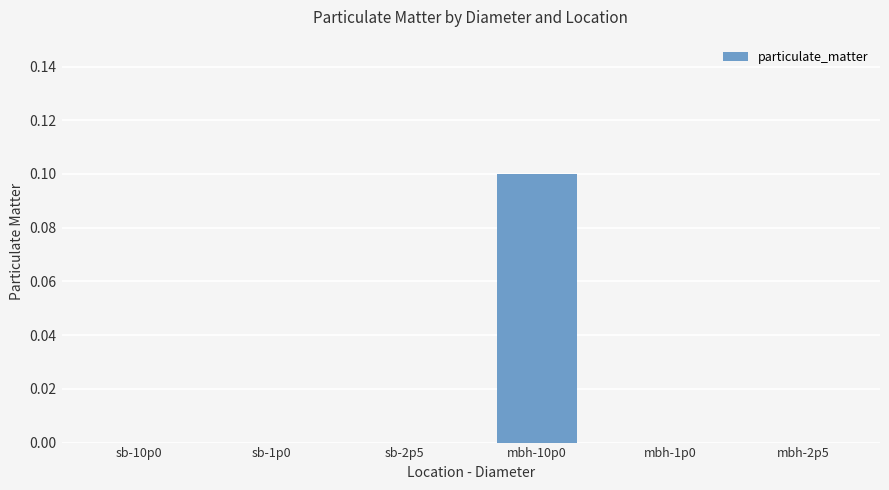

The value at mbh-10p0 is 0.1. True or false?

True